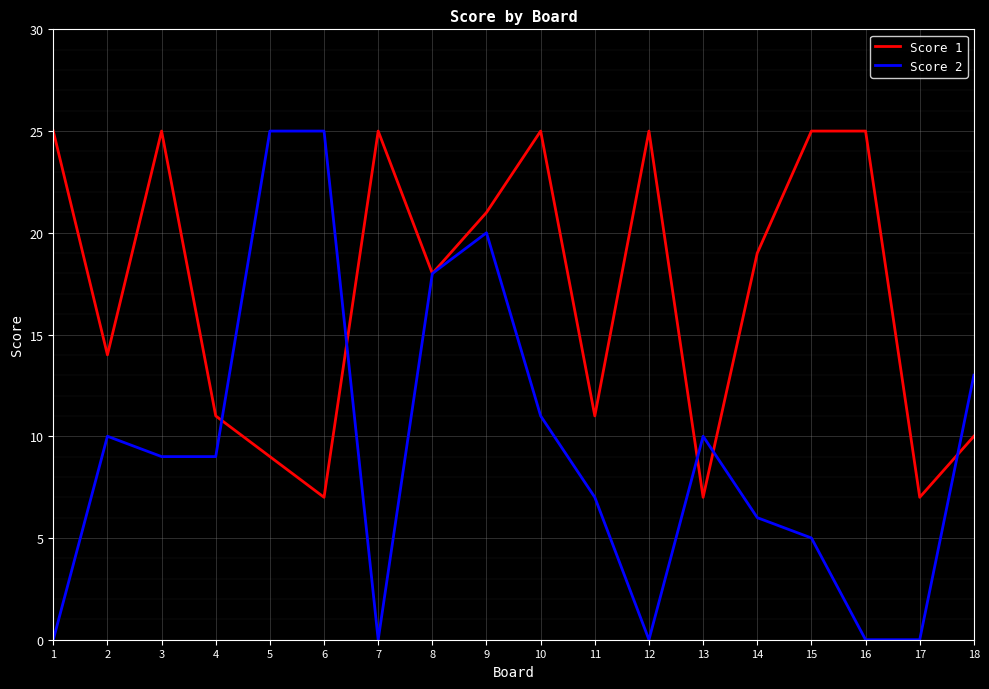

Rank the series at 2 from lowest to highest value.

Score 2, Score 1